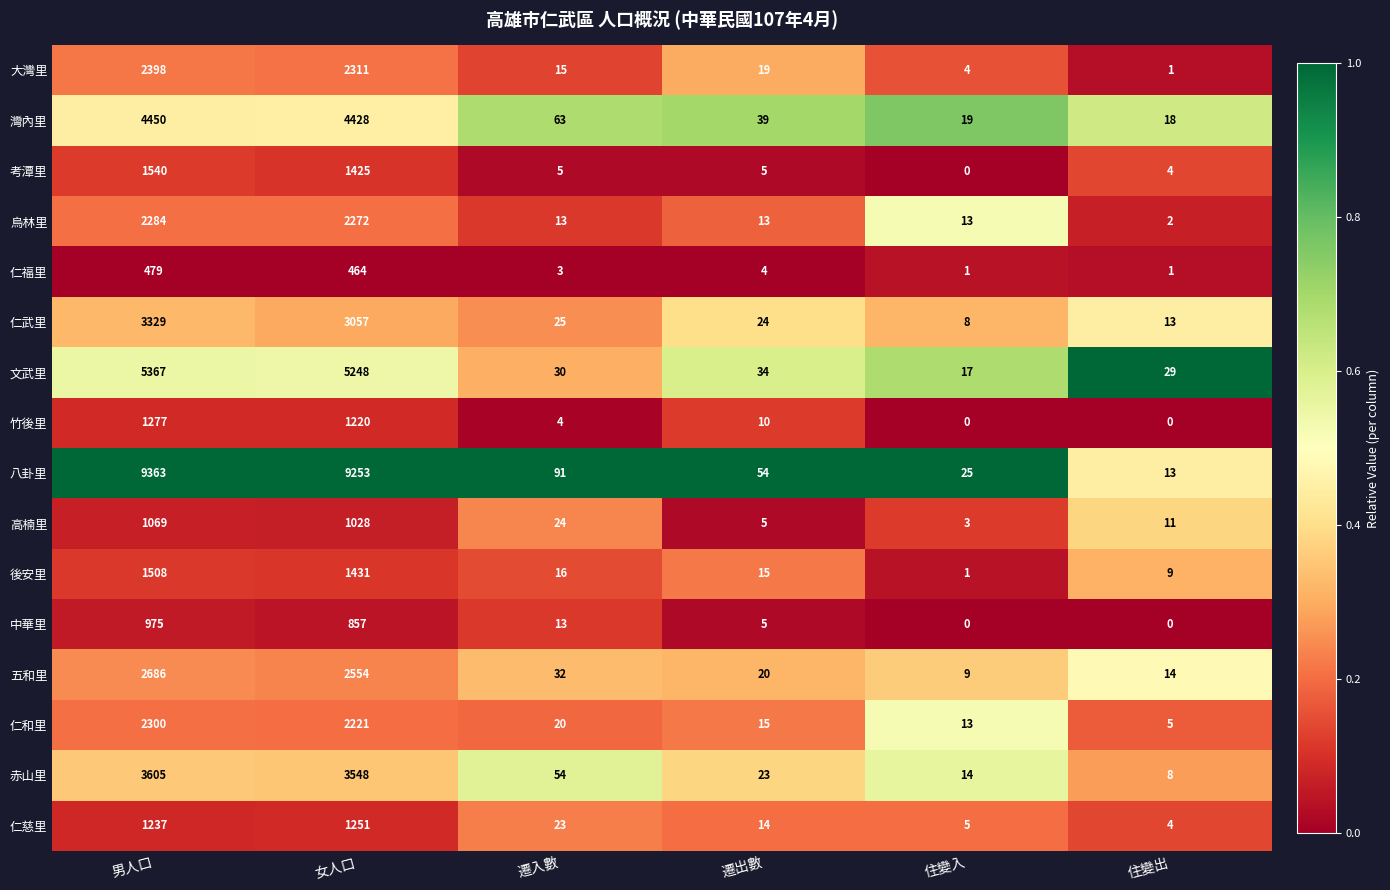

Which category has the highest value across all series?

男人口